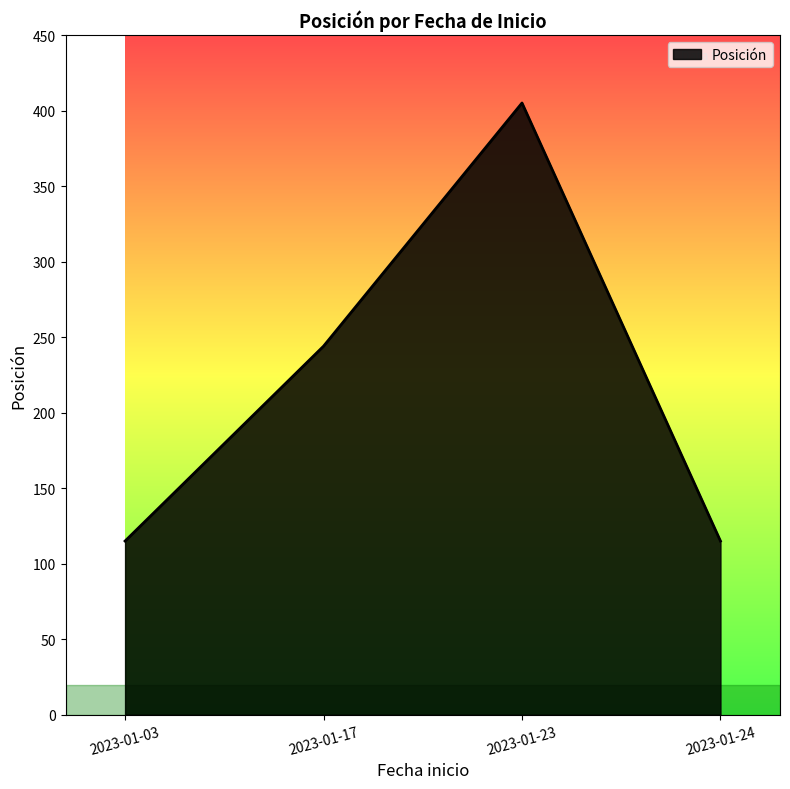

Does the chart display data point markers on the line(s)?

No